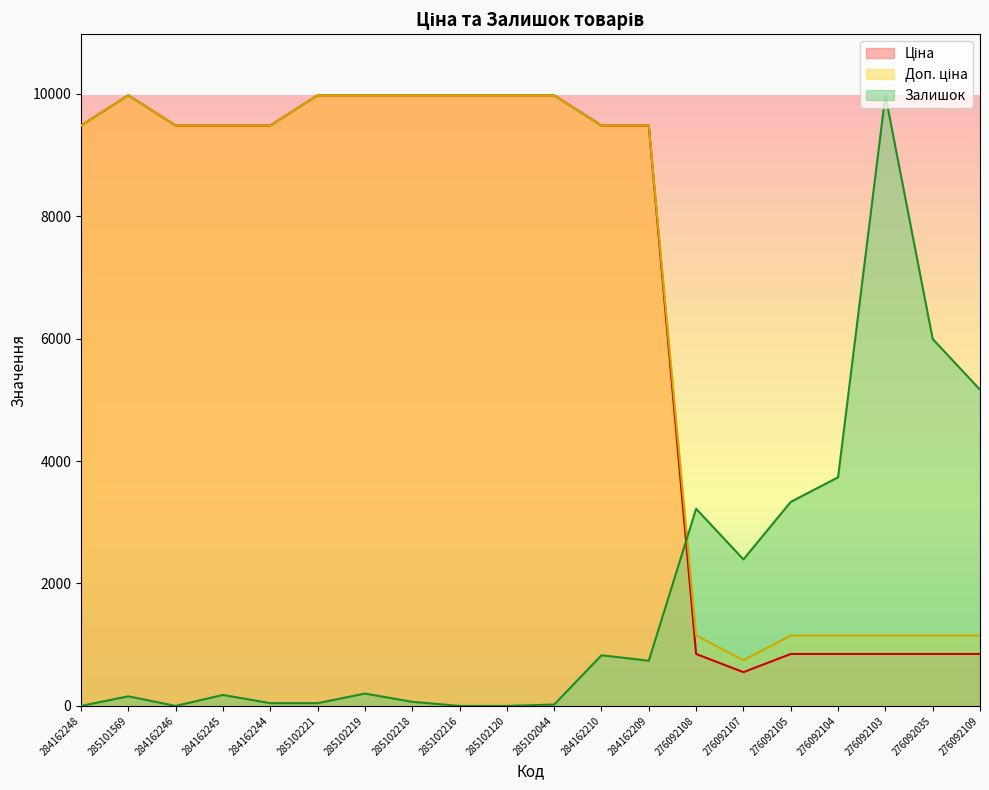

How many values in the Ціна series are below 9480?

7